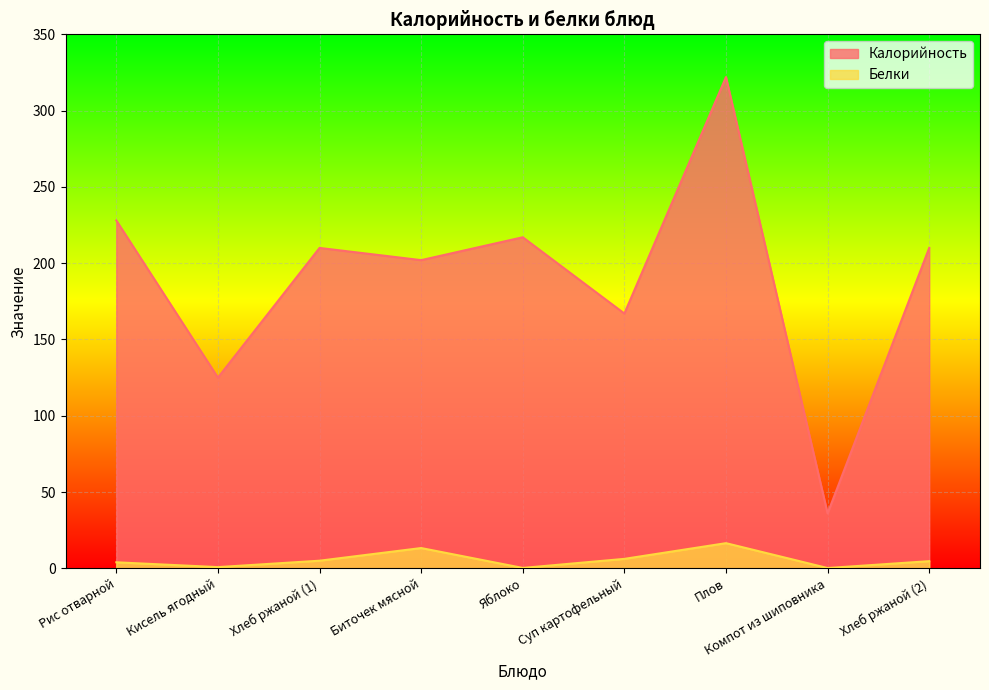

List the series in order of their peak value, lowest first.

Белки, Калорийность